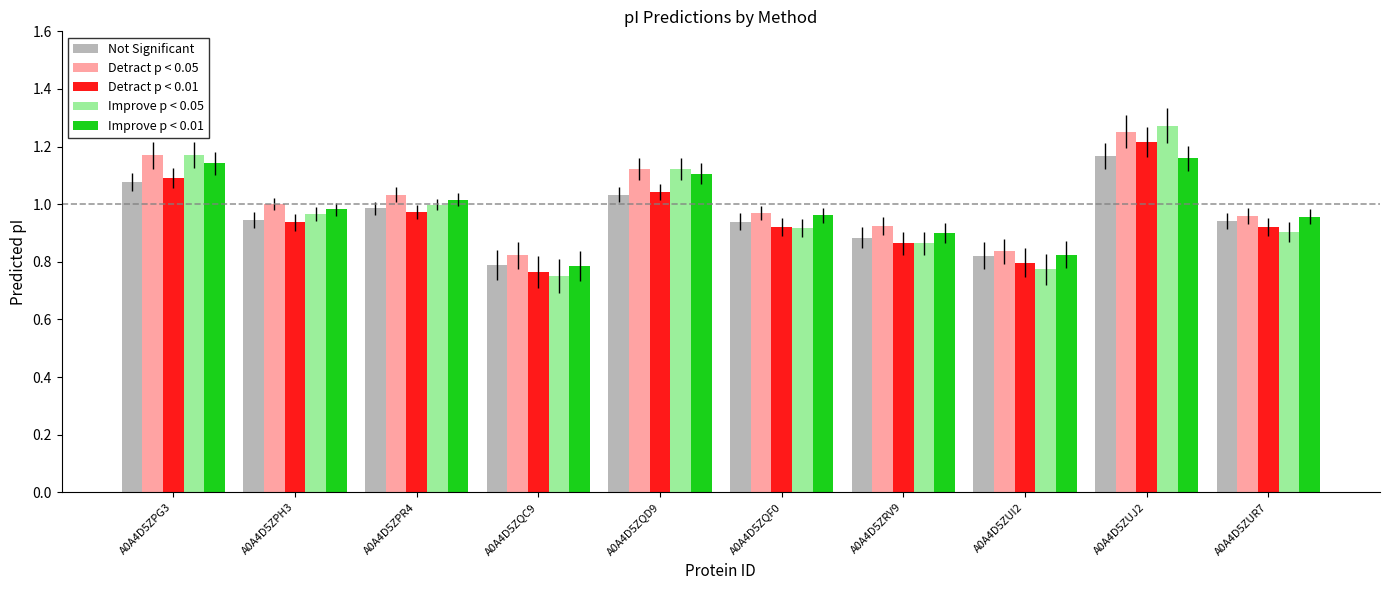

At which label is Not Significant closest to 0?

A0A4D5ZQC9